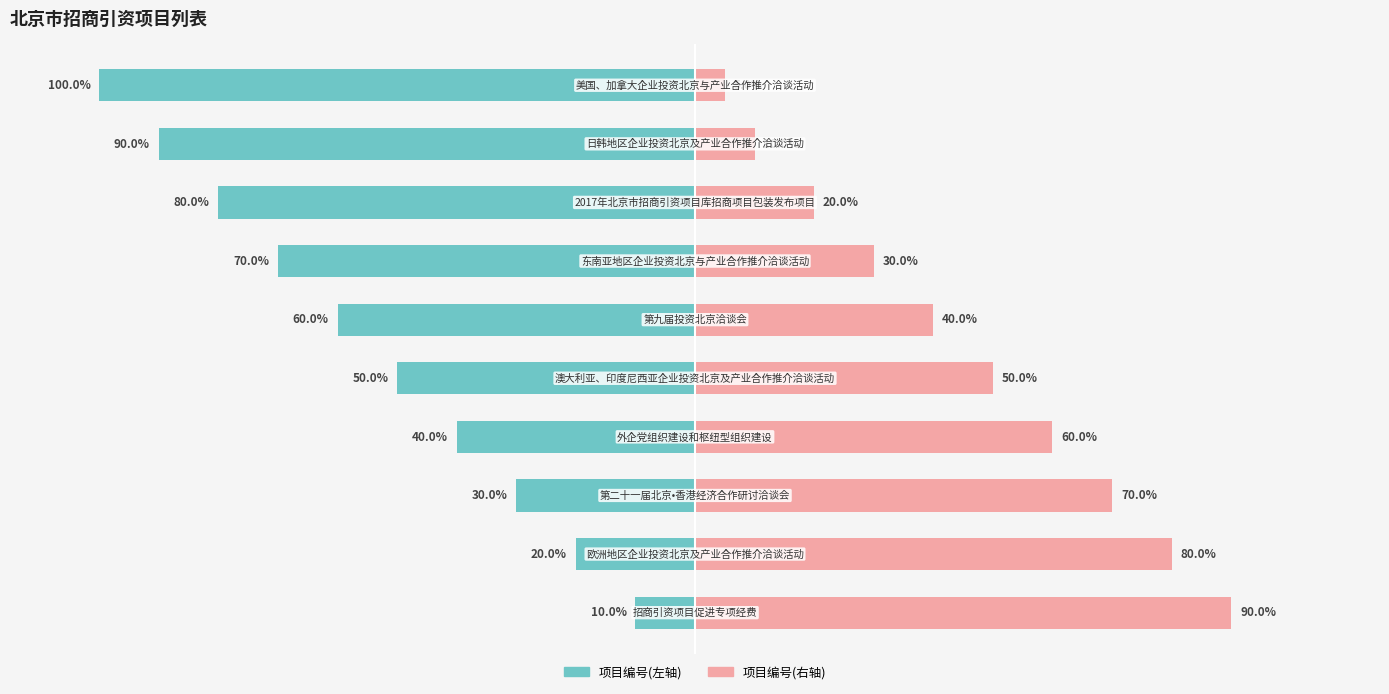

True or false: 序号(左) has a value of -48 at 8.

False